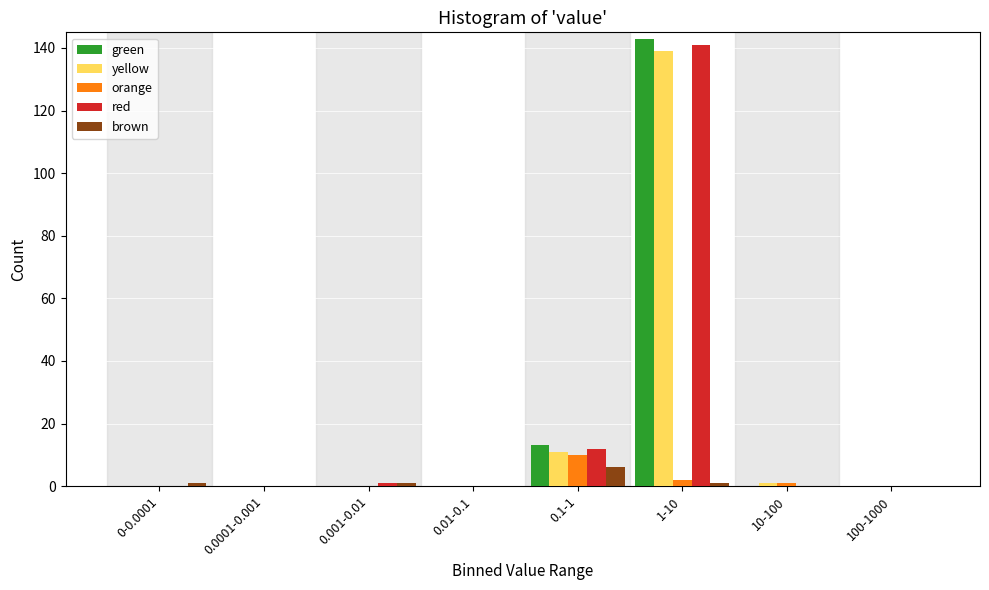

What is the maximum value shown in the chart?

143